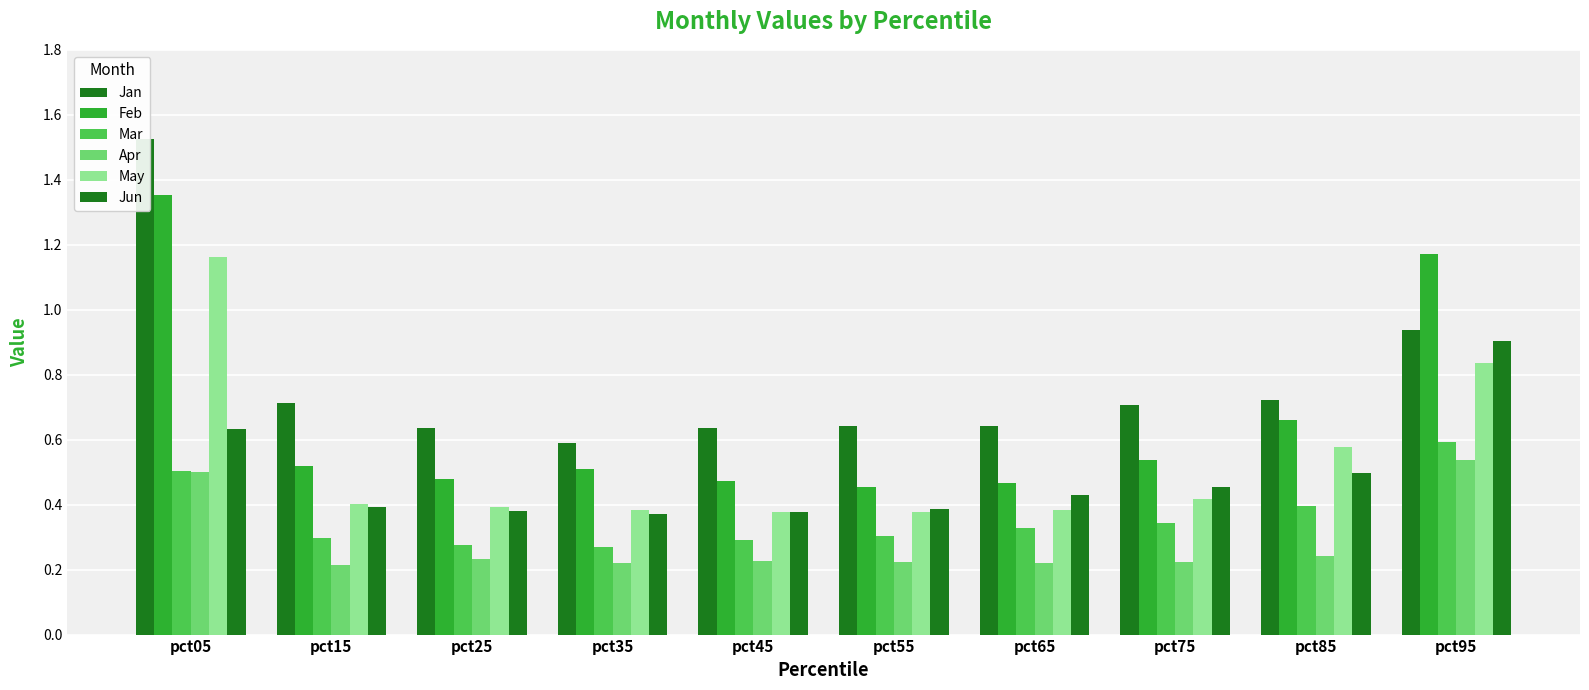

List the labels in order of Jan value, largest first.

pct05, pct95, pct85, pct15, pct75, pct65, pct55, pct45, pct25, pct35